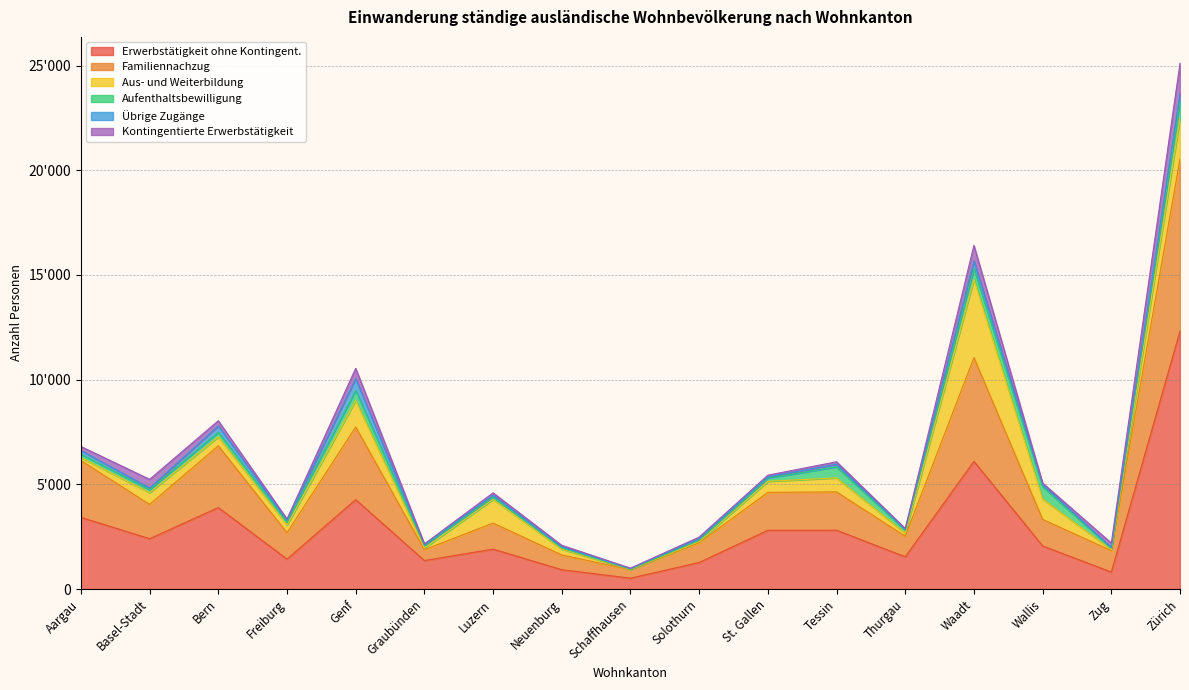

What is the label of the 9th point from the left?

Schaffhausen